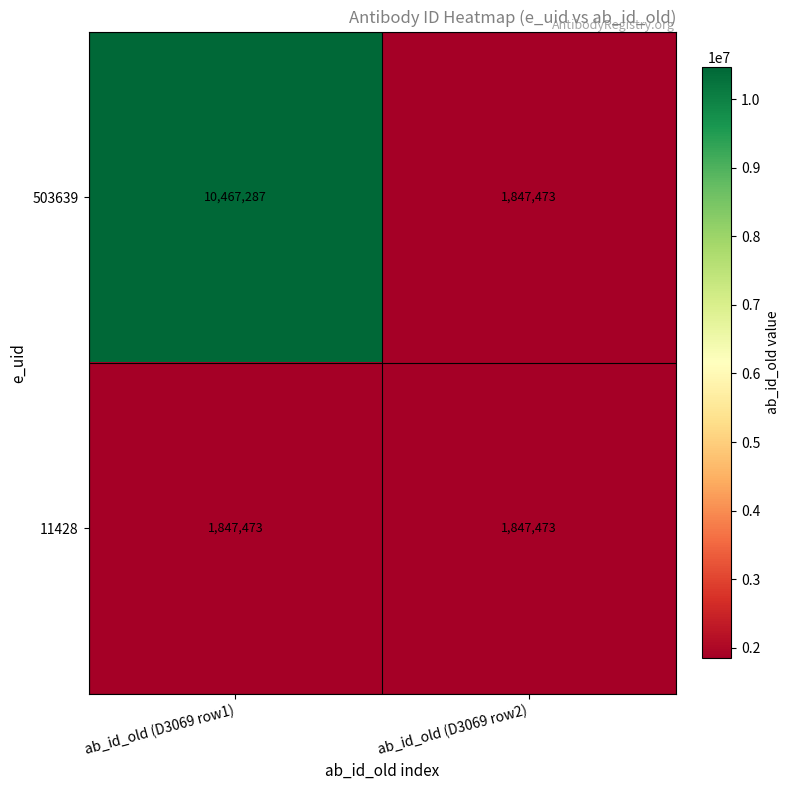

What is the minimum value shown in the chart?

1847473